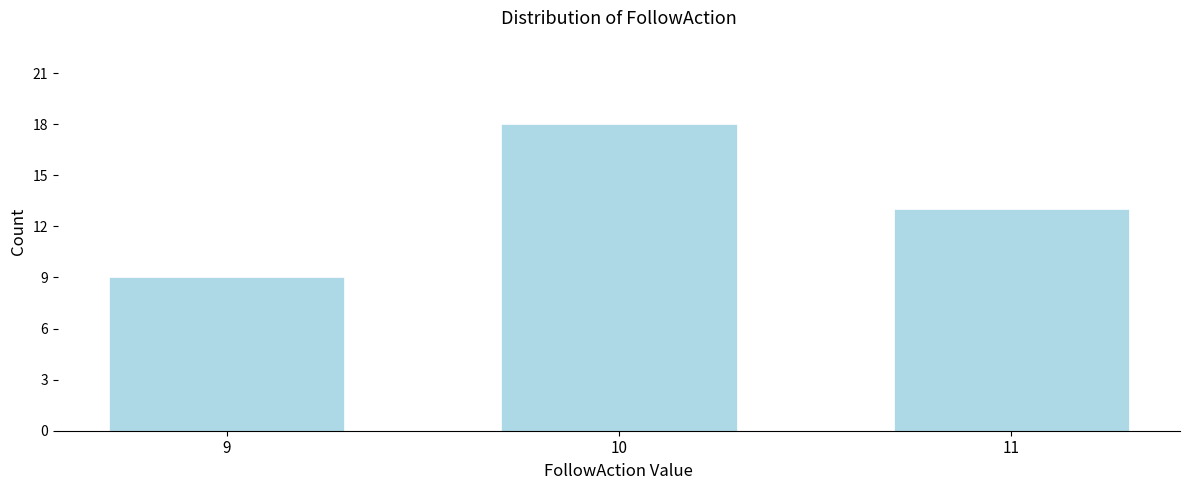

Reading right to left, list all the values displayed in this chart.

11=13	10=18	9=9